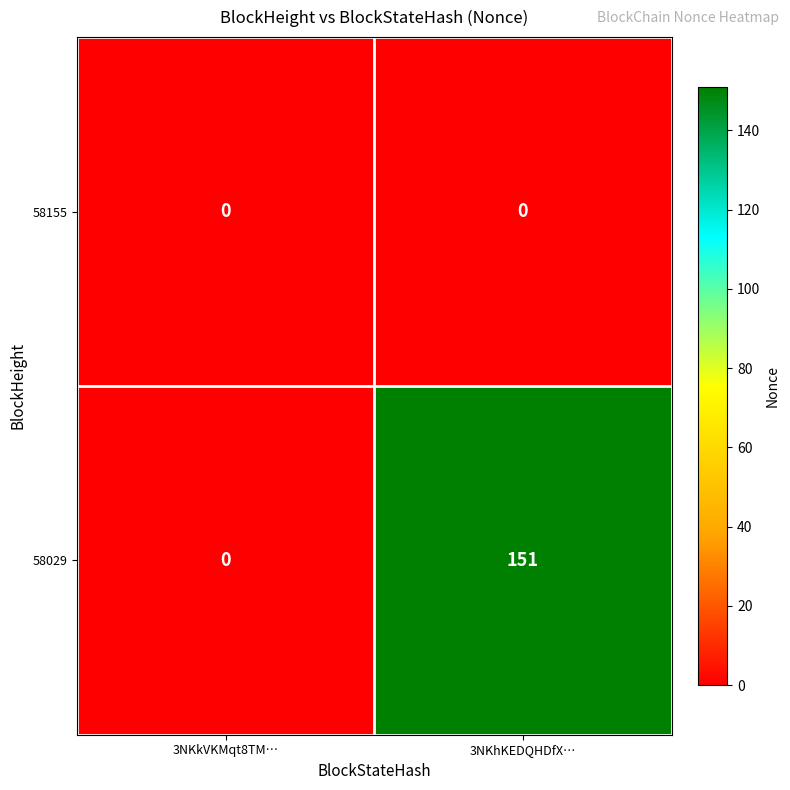

Reading left to right, extract all data points from this chart.

58155: 0	0
58029: 0	151